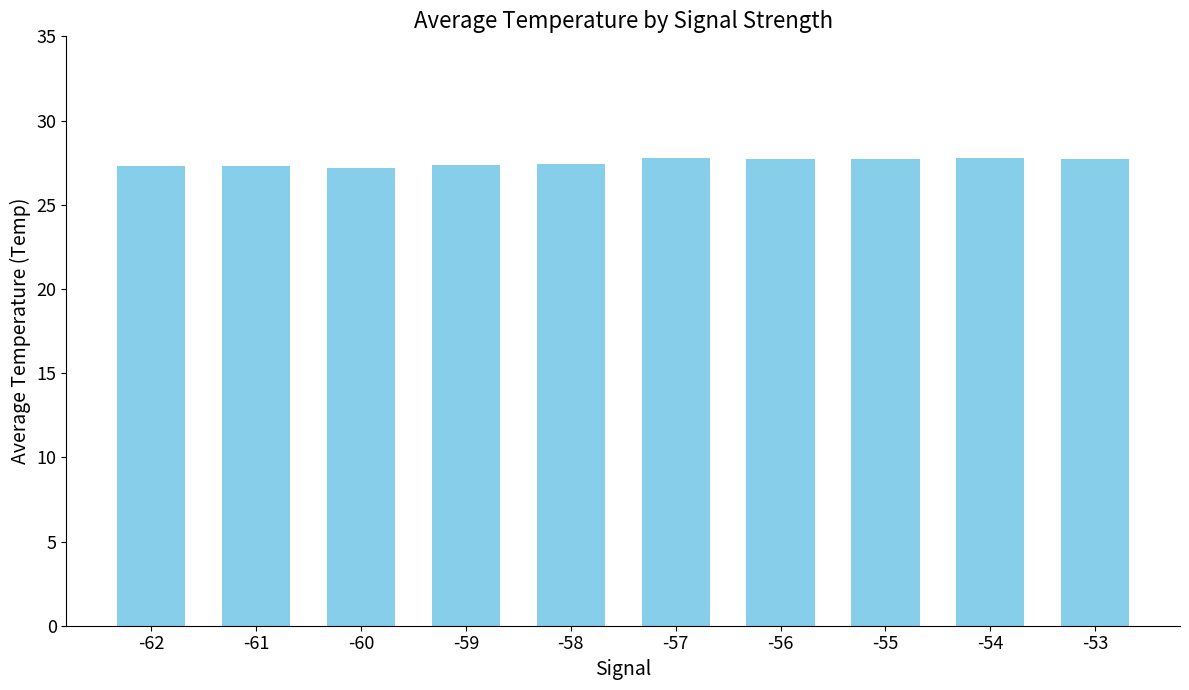

Are the bars grouped side by side (vs. stacked)?

No